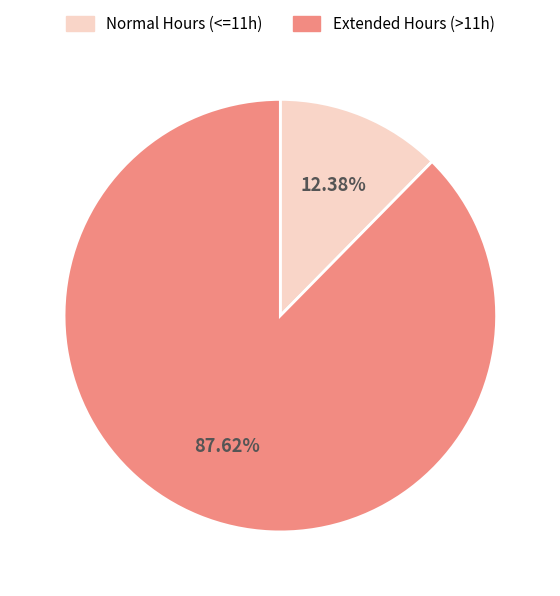

How many segments does this pie chart have?

2